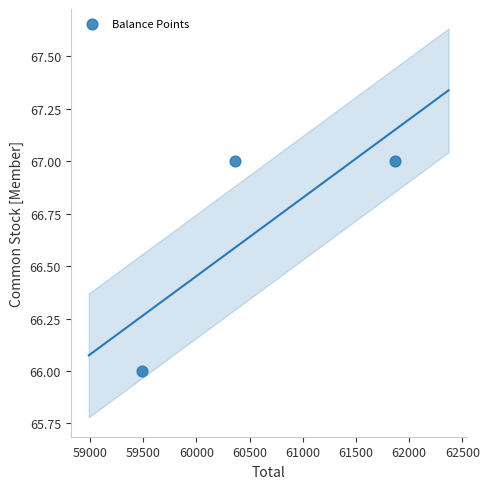

What is the average X value?

60574